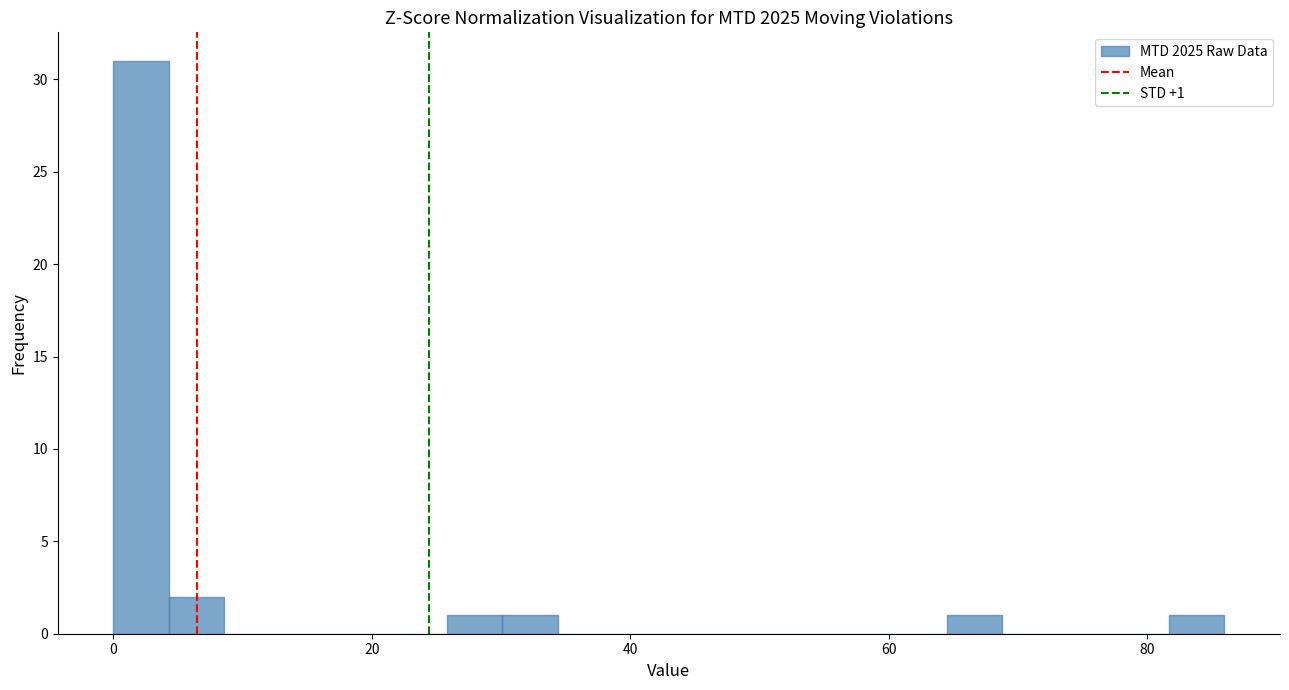

Around what value on the x-axis is the tallest bar? Give the approximate position of its centre, as read against the axis.

2